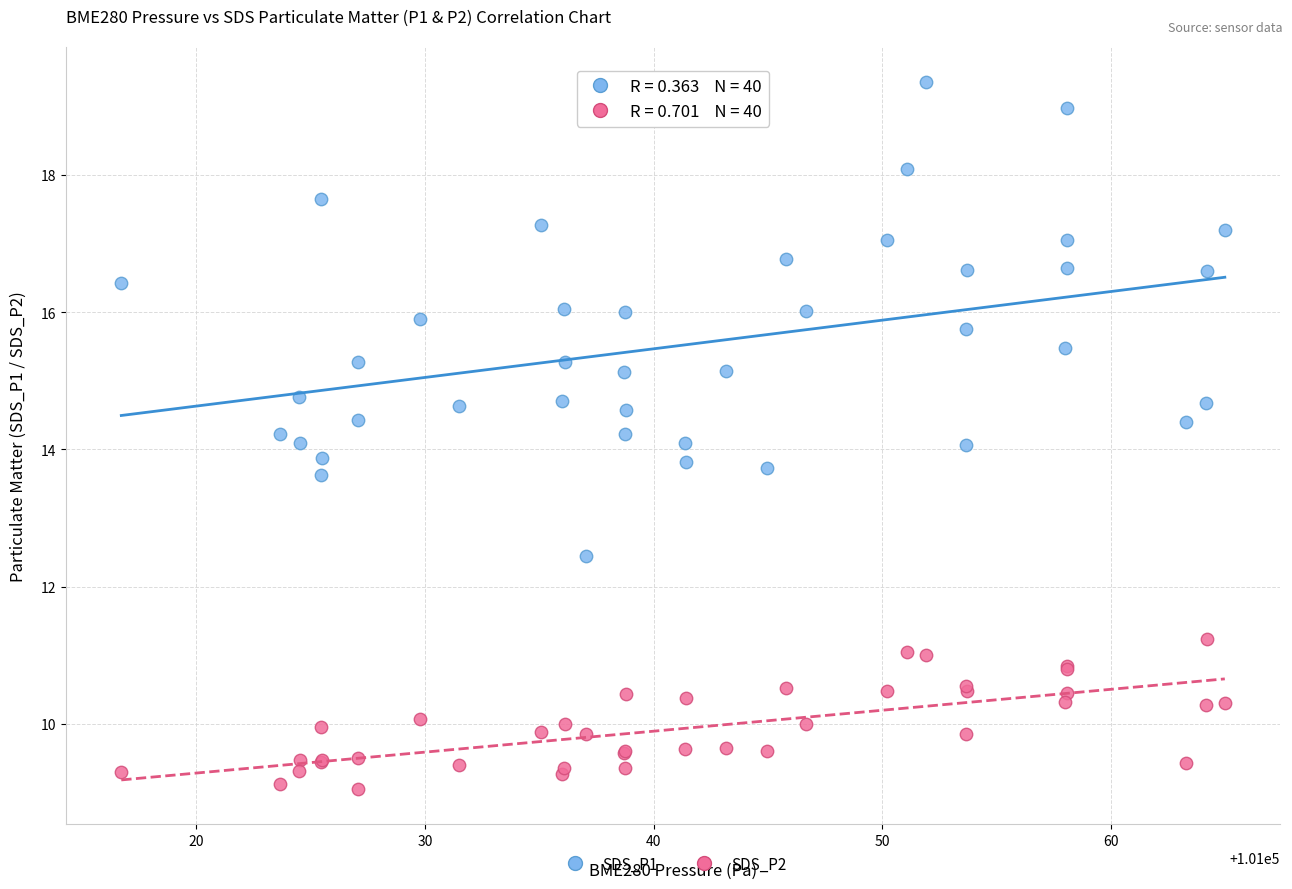

Which series has the largest Y range (max minus min)?

SDS_P1